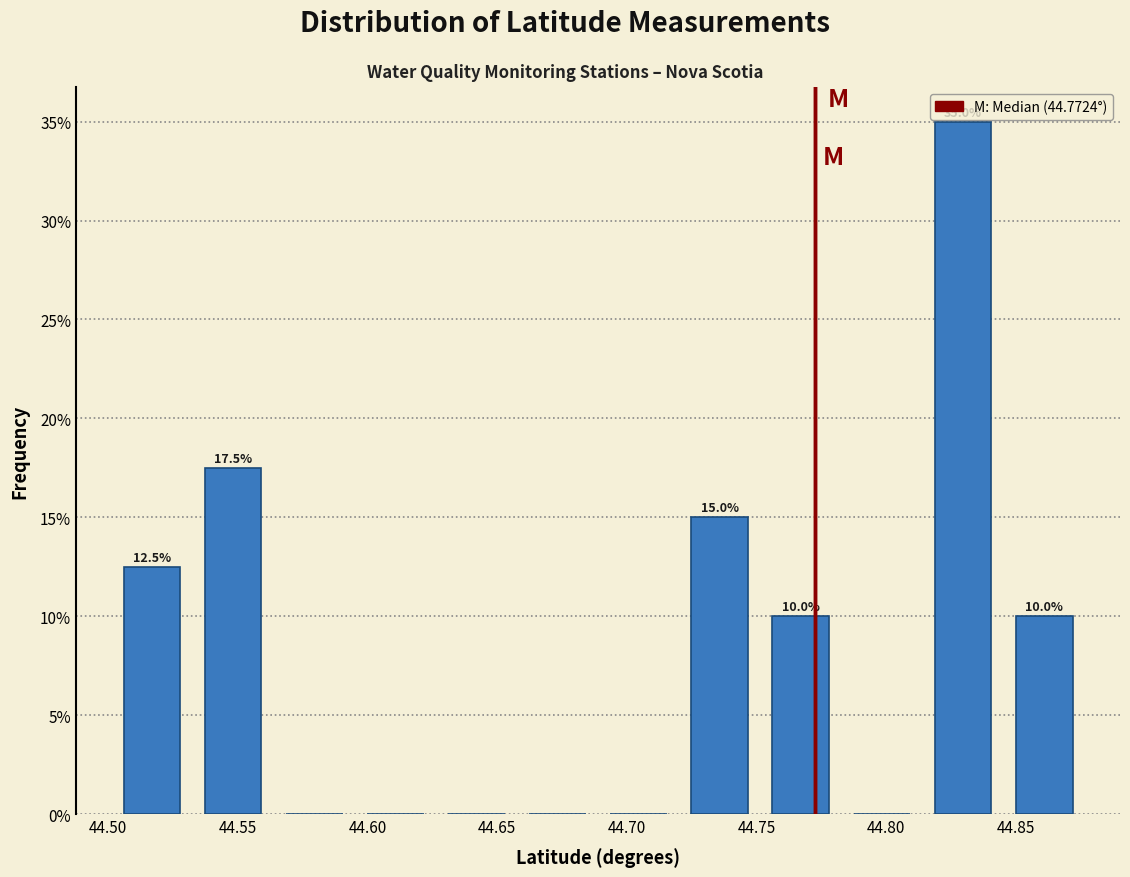

Over which range of the x-axis is the bar tallest?

44.815 to 44.845